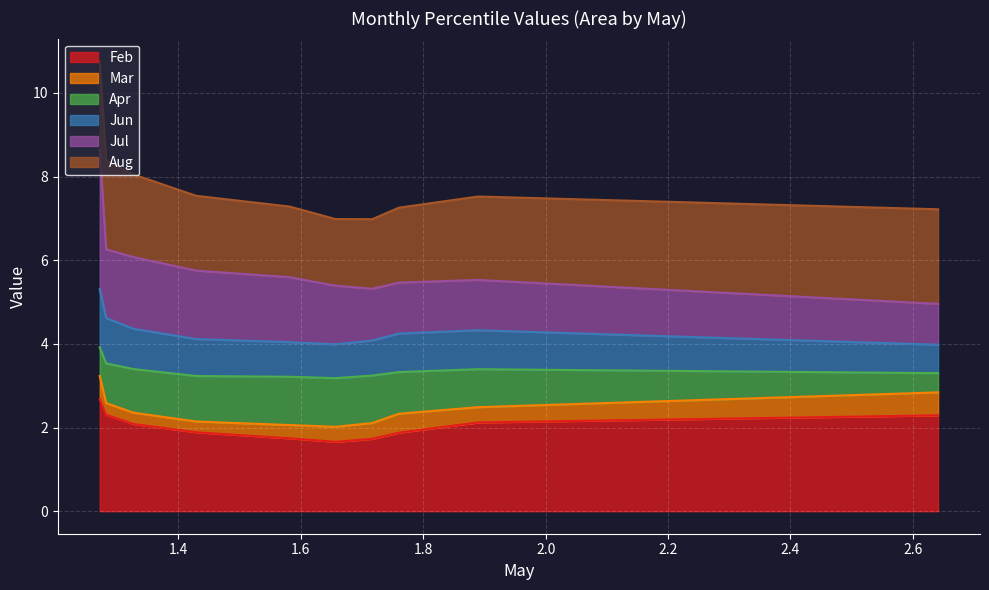

How many lines are shown in the chart?

6